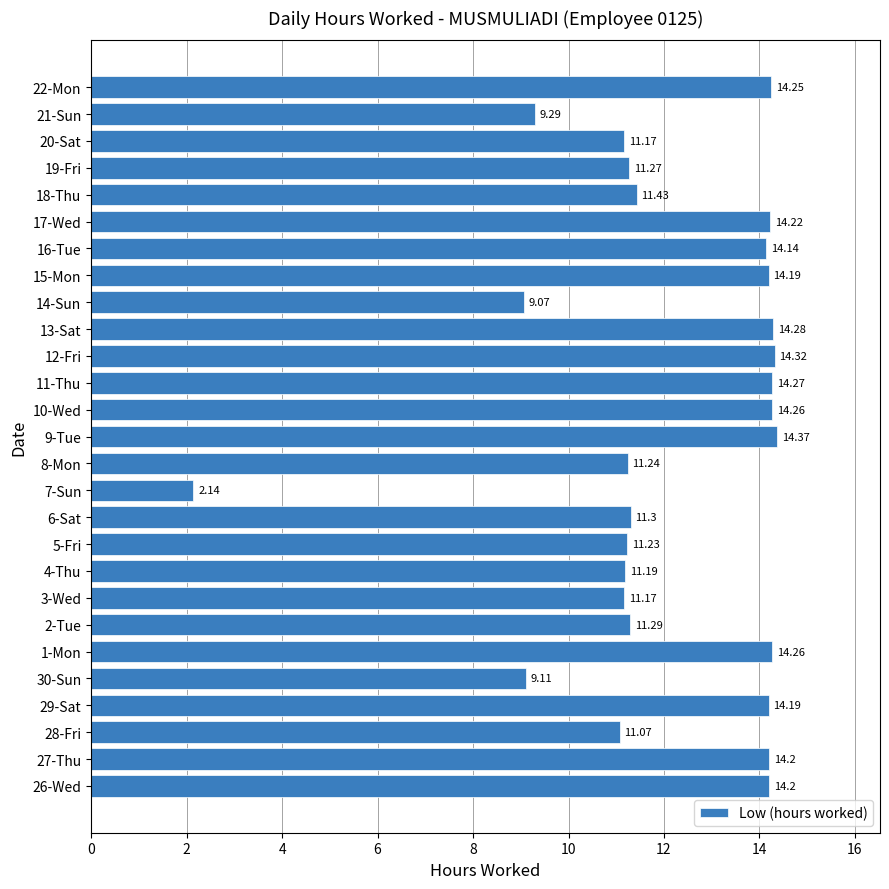

Which category has the highest value across all series?

9-Tue